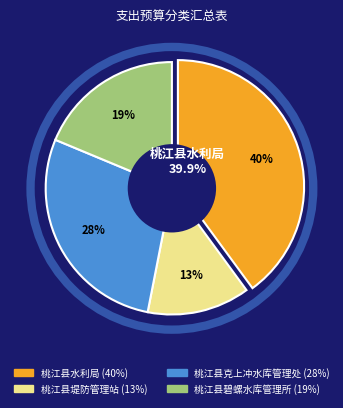

To the nearest percent, what is the difference between the 桃江县水利局 and 桃江县碧螺水库管理所 slice percentages?

21%